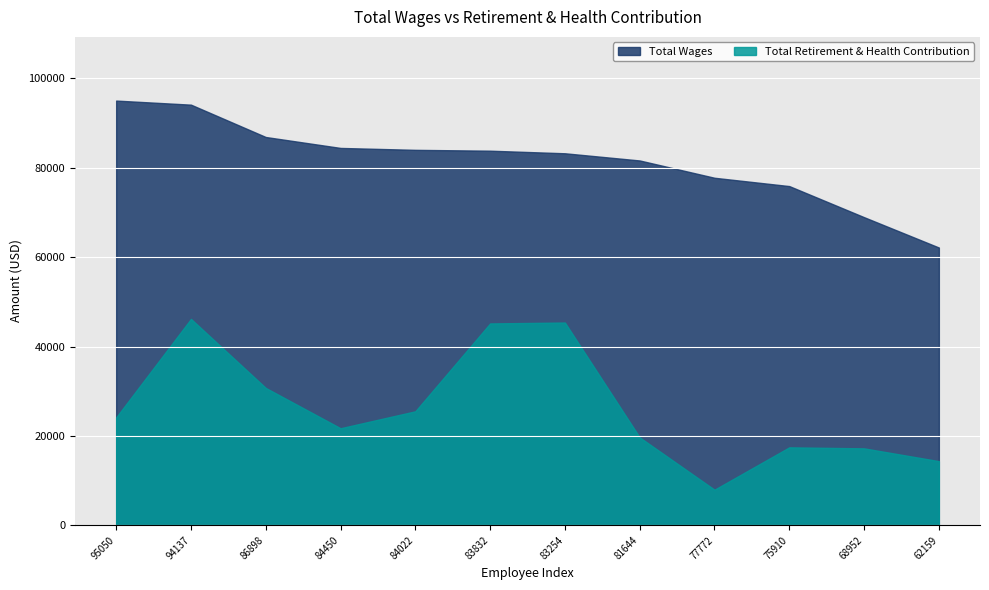

What is the value of the Total Retirement & Health Contribution point at the 6th from the left?

45165